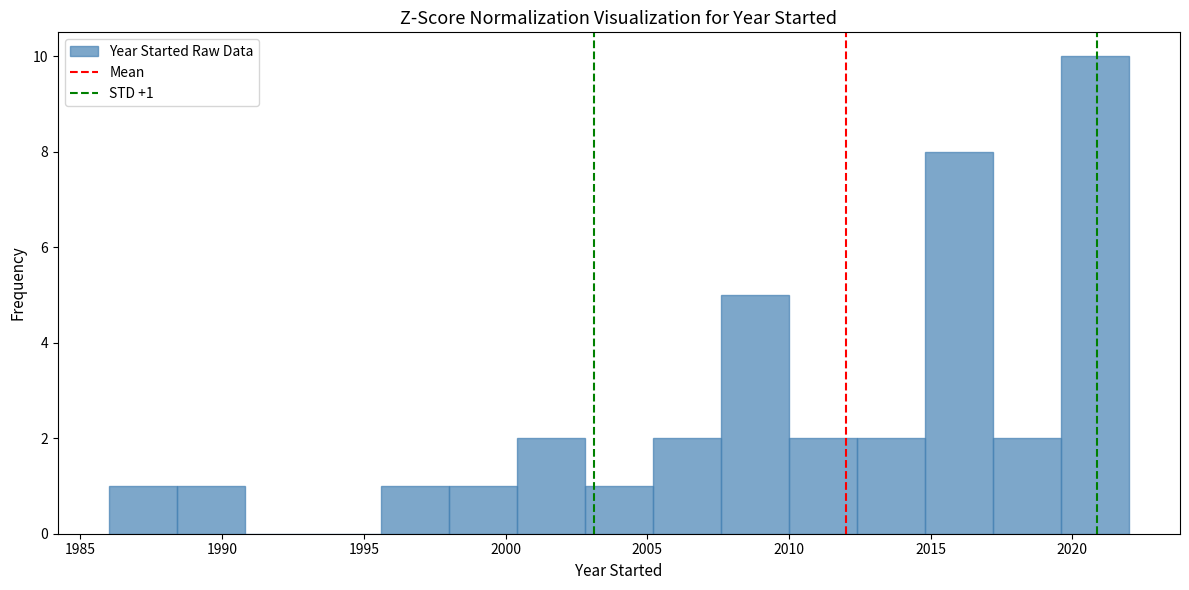

Which range on the x-axis has the tallest bar?

2019.6 to 2022.0